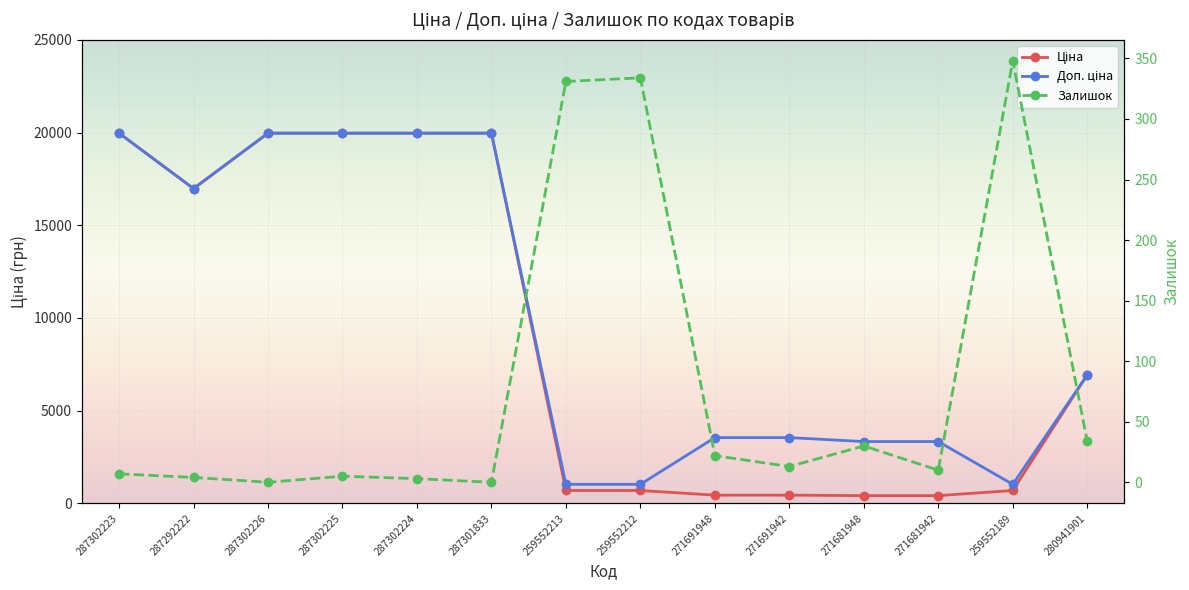

How many categories are shown in the chart?

14